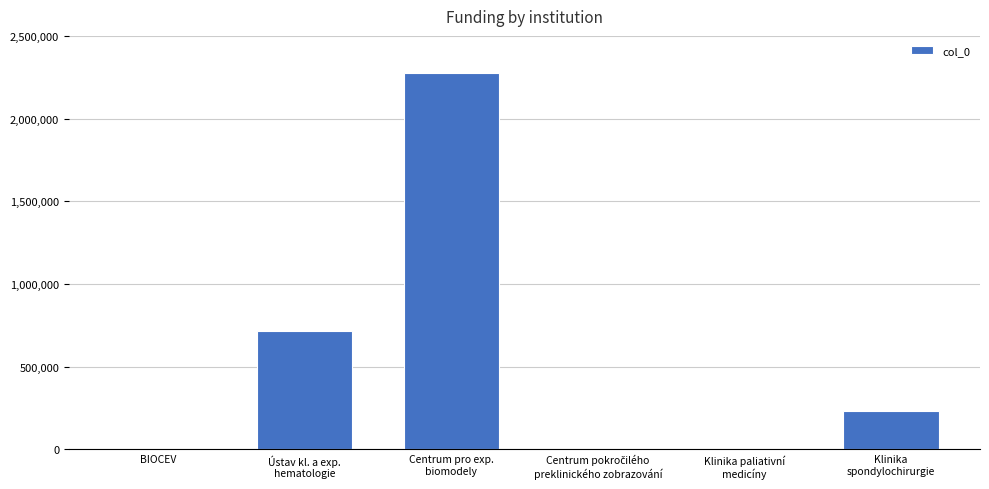

At which label does the data first exceed 228000?

Ústav kl. a exp.
hematologie